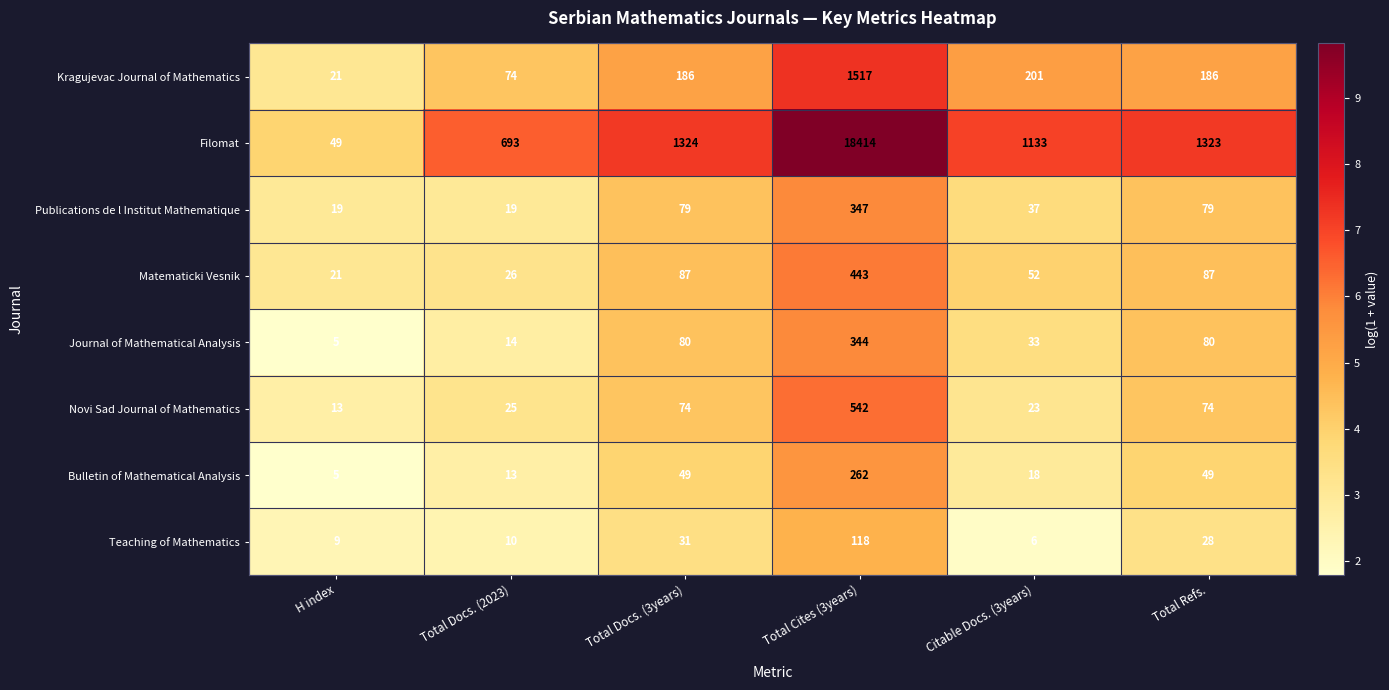

List the series in order of their peak value, lowest first.

Teaching of Mathematics, Bulletin of Mathematical Analysis, Journal of Mathematical Analysis, Publications de l Institut Mathematique, Matematicki Vesnik, Novi Sad Journal of Mathematics, Kragujevac Journal of Mathematics, Filomat